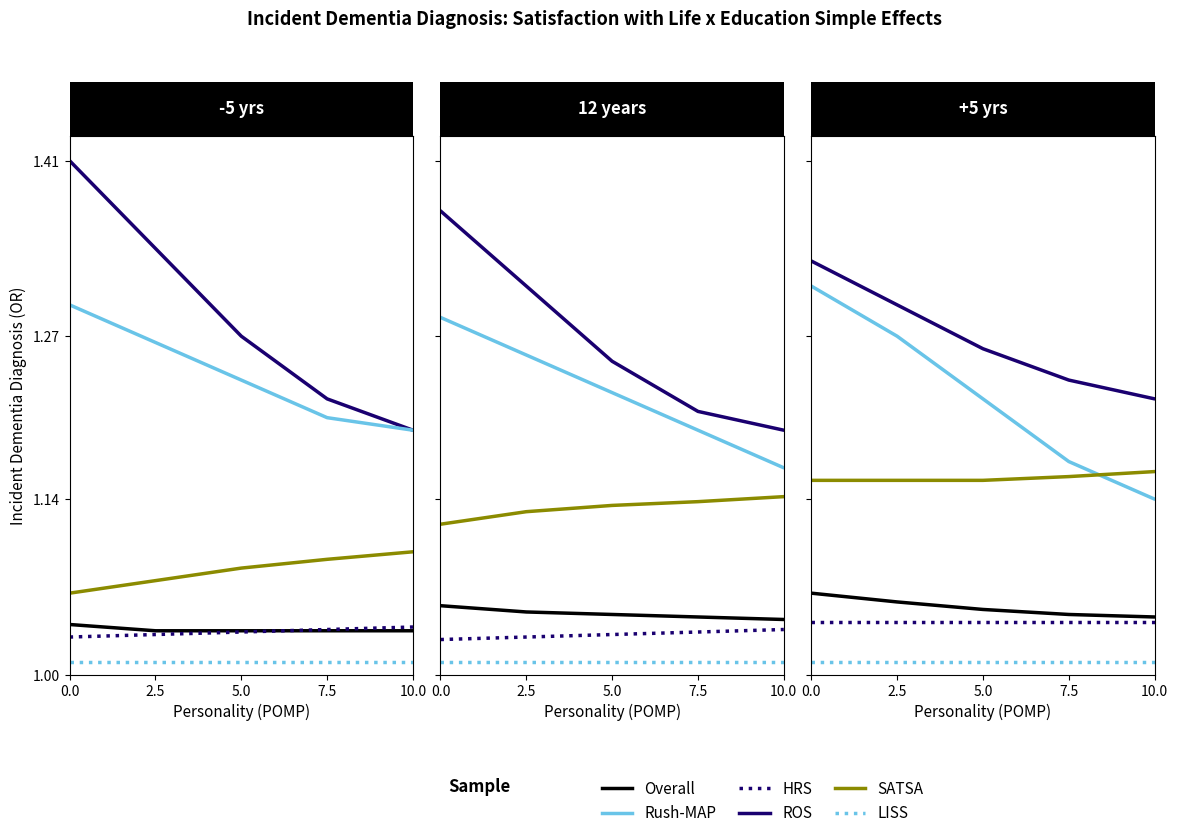

Between 5.0 and 10.0, which series saw the biggest shift?

Rush-MAP